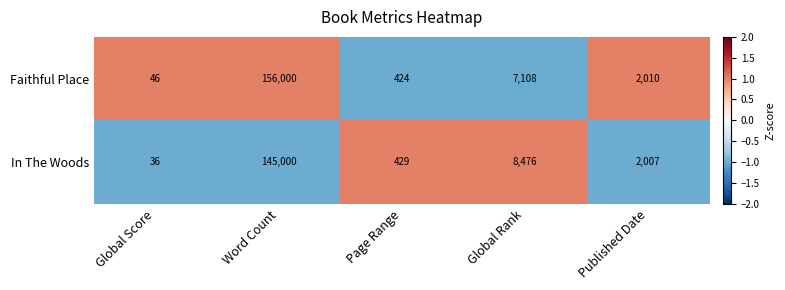

Rank the series at Page Range from highest to lowest value.

In The Woods, Faithful Place